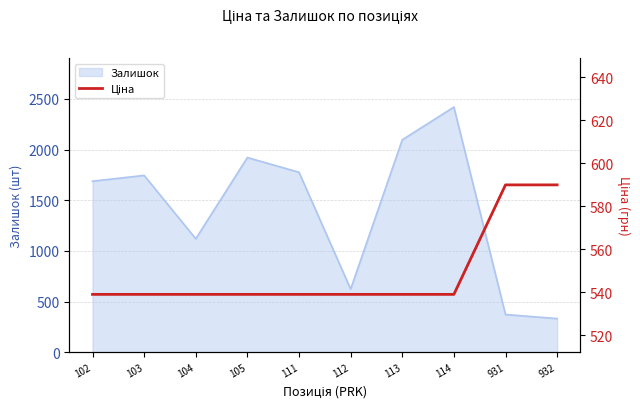

Is it true that Залишок equals 1114 at 112?

False